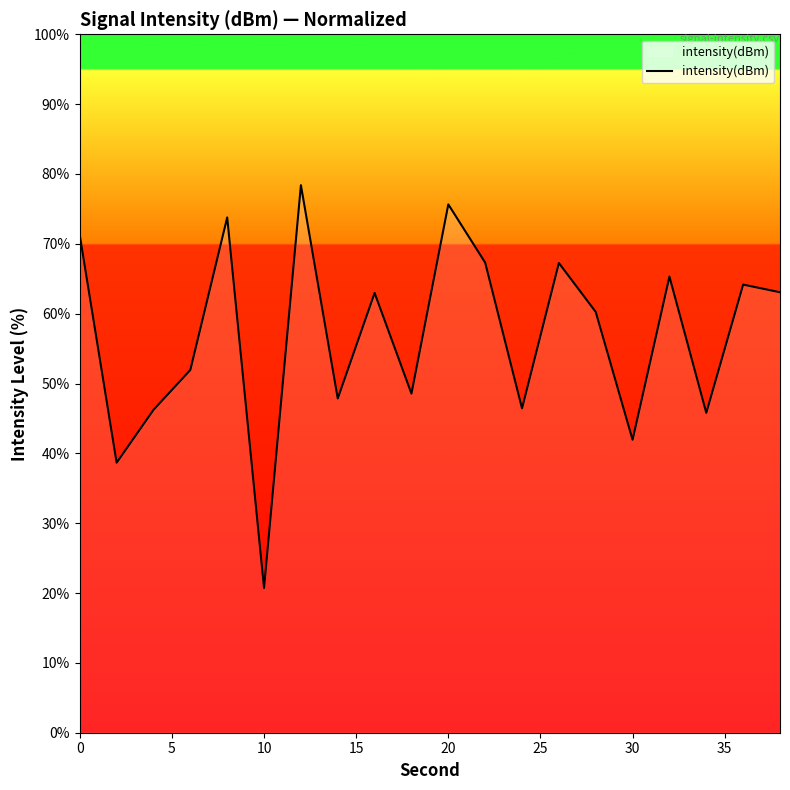

What is the difference between the second highest and minimum values?

54.9